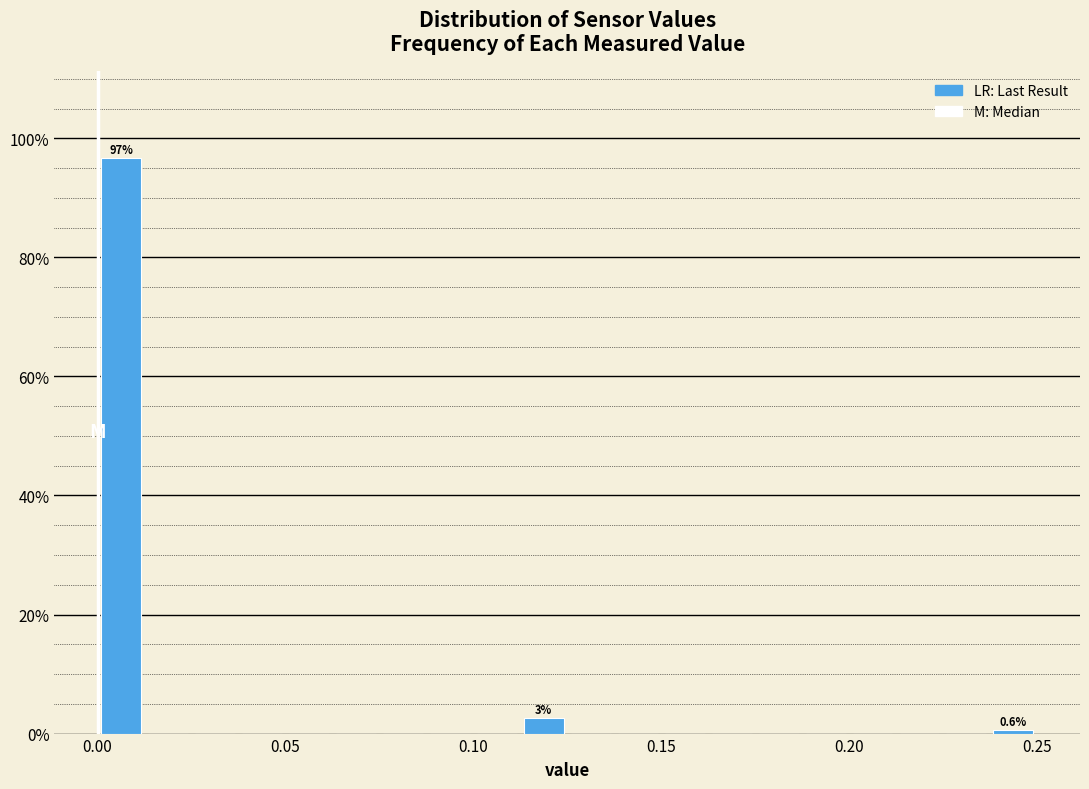

Read against the x-axis, roughly where is the centre of the tallest bar?

0.005